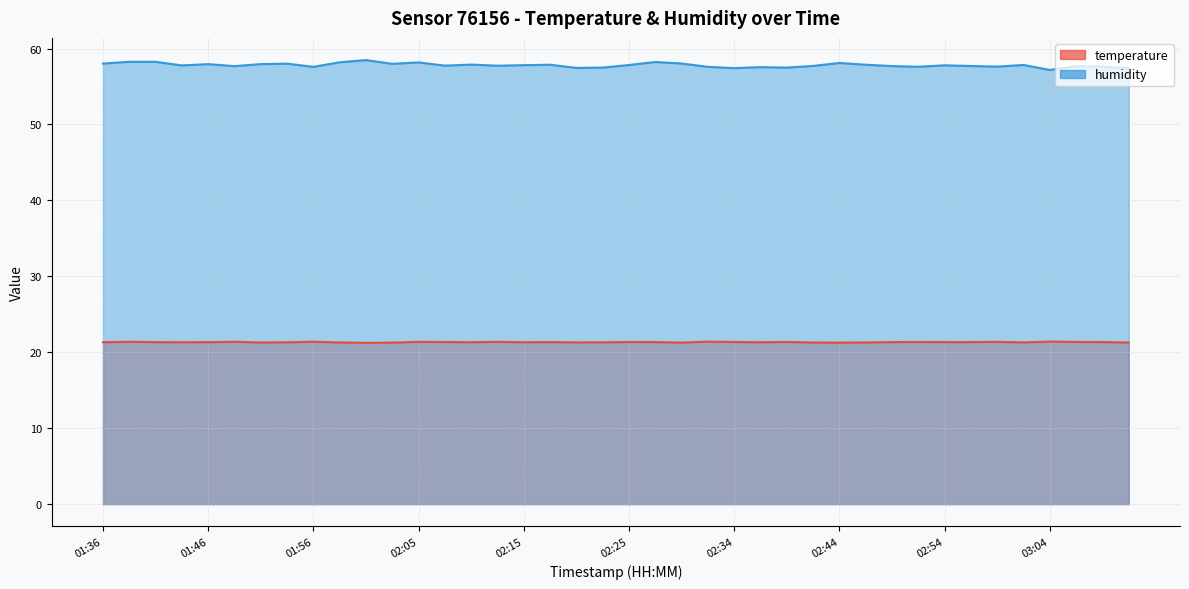

What is the average value of the temperature series?

21.3